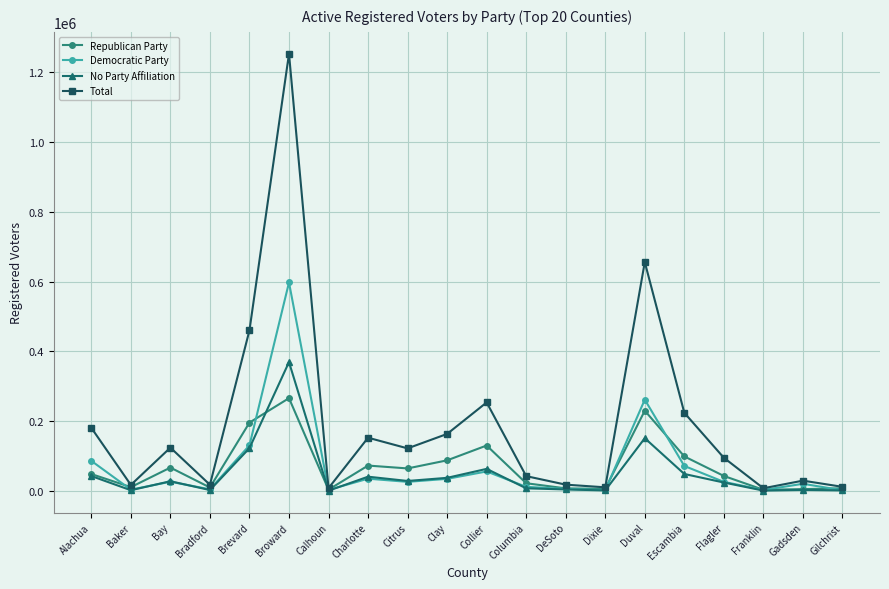

What is the spread (max minus min) of values at Collier?

197726